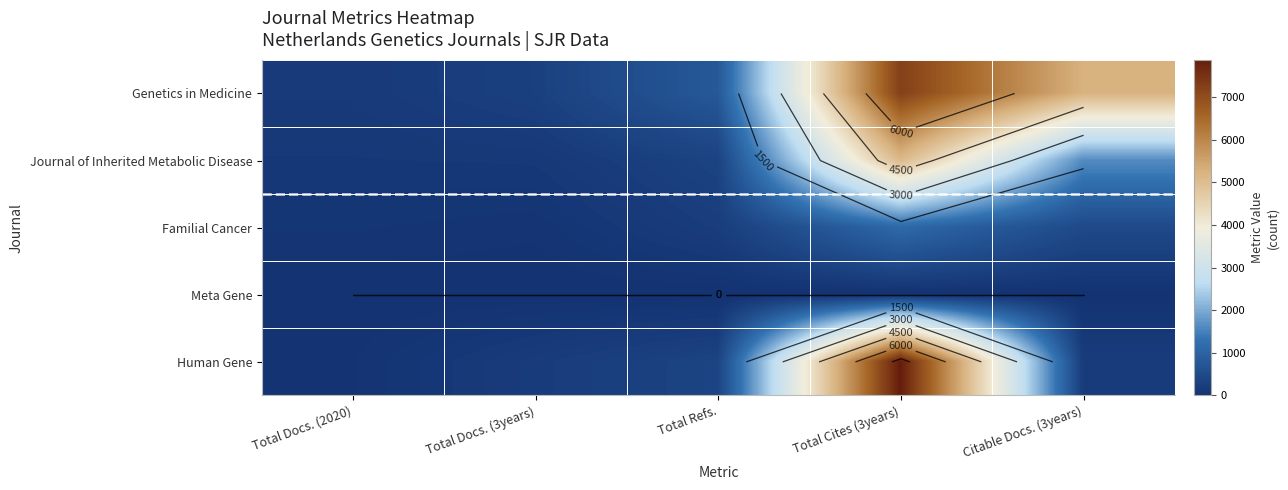

The value of Journal of Inherited Metabolic Disease at Total Refs. is 338. True or false?

True